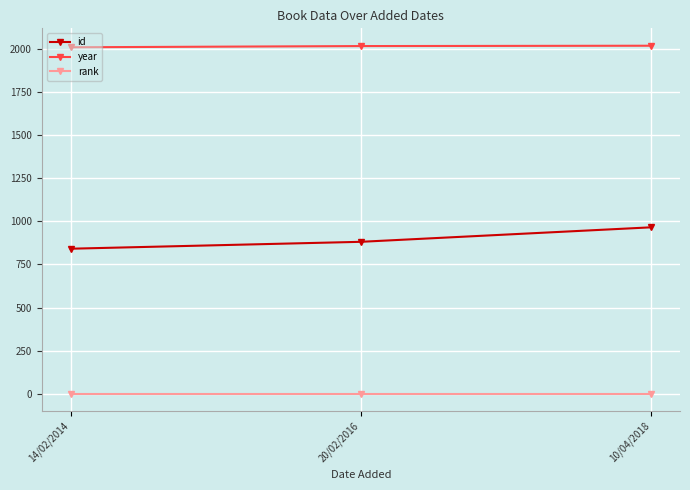

What is the maximum value shown in the chart?

2018